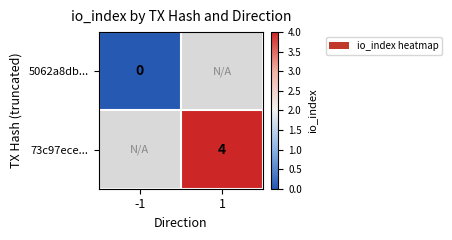

The 73c97ece... series shows 6 at 1. True or false?

False